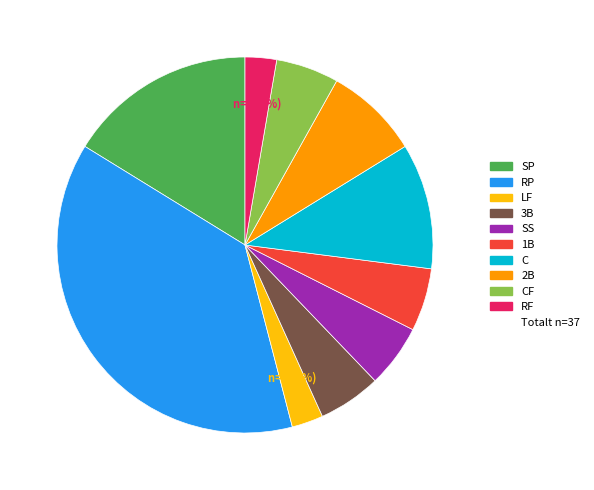

To the nearest percent, what is the average slice percentage?

10%